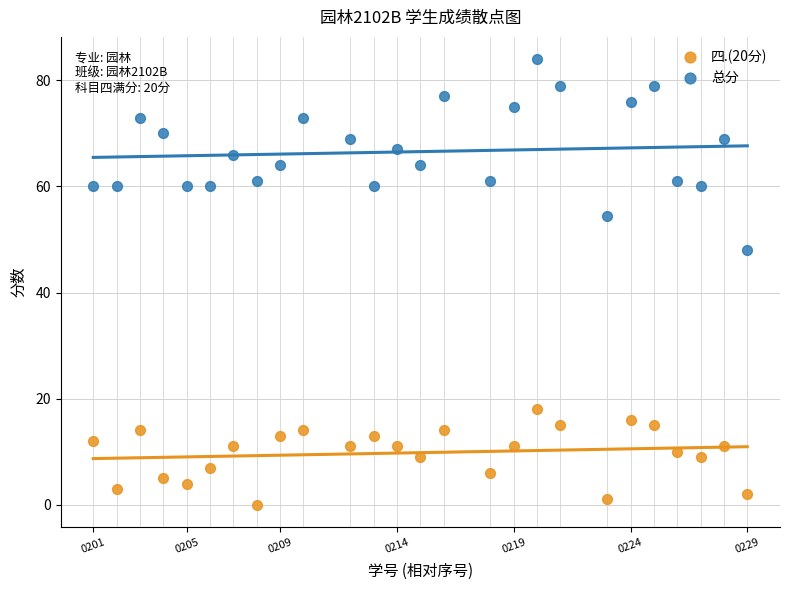

Across all data points, what is the range of X values (max minus min)?

28.0